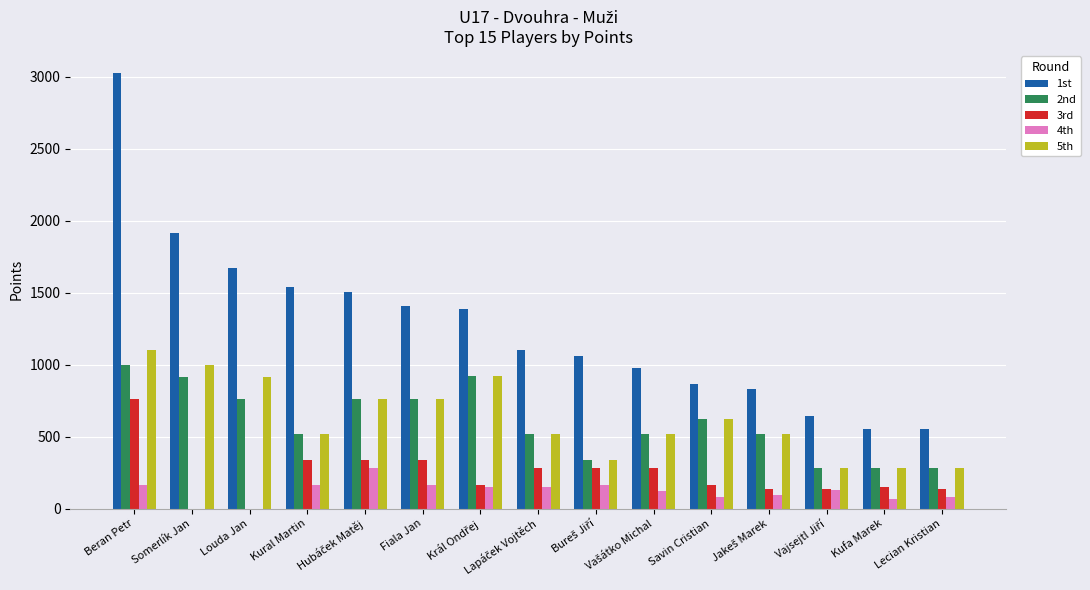

True or false: 1st has a value of 551 at Lecian Kristian.

True